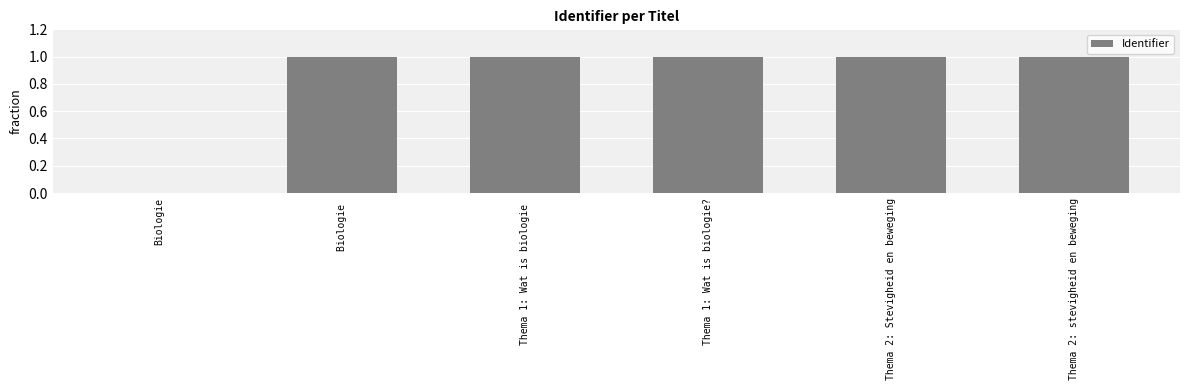

How many values are above zero?

5